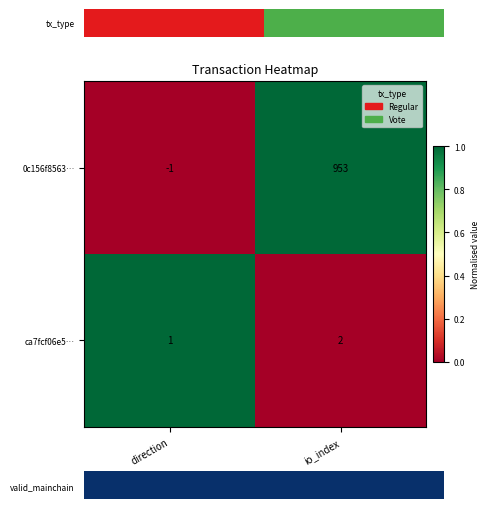

Which series has the widest spread of values?

0c156f8563…